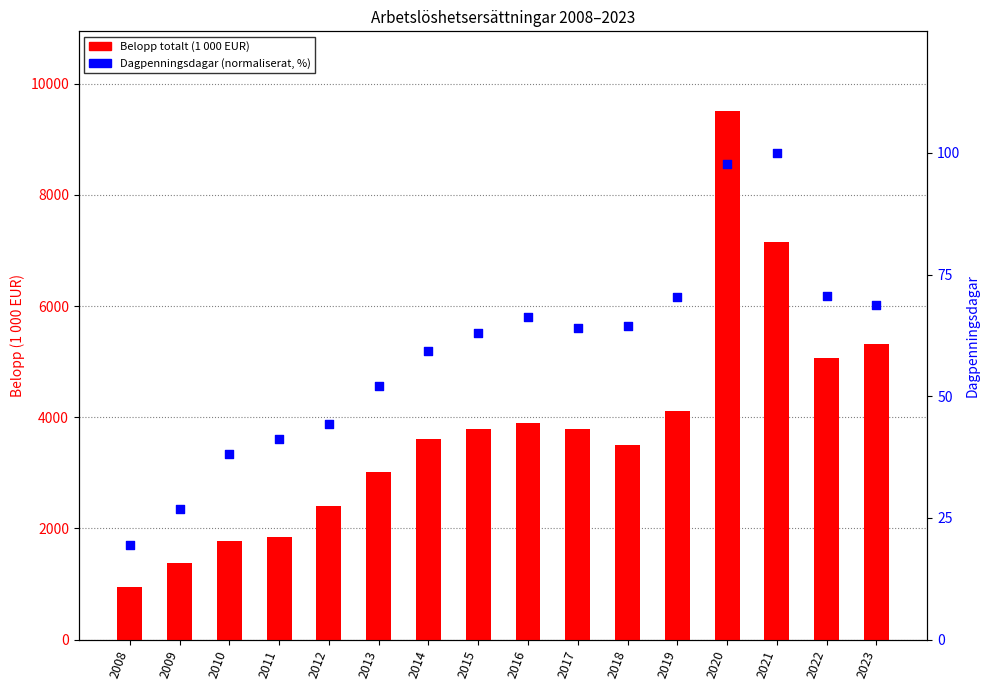

Which series reaches the minimum Y coordinate?

Dagpenningsdagar (normaliserat)